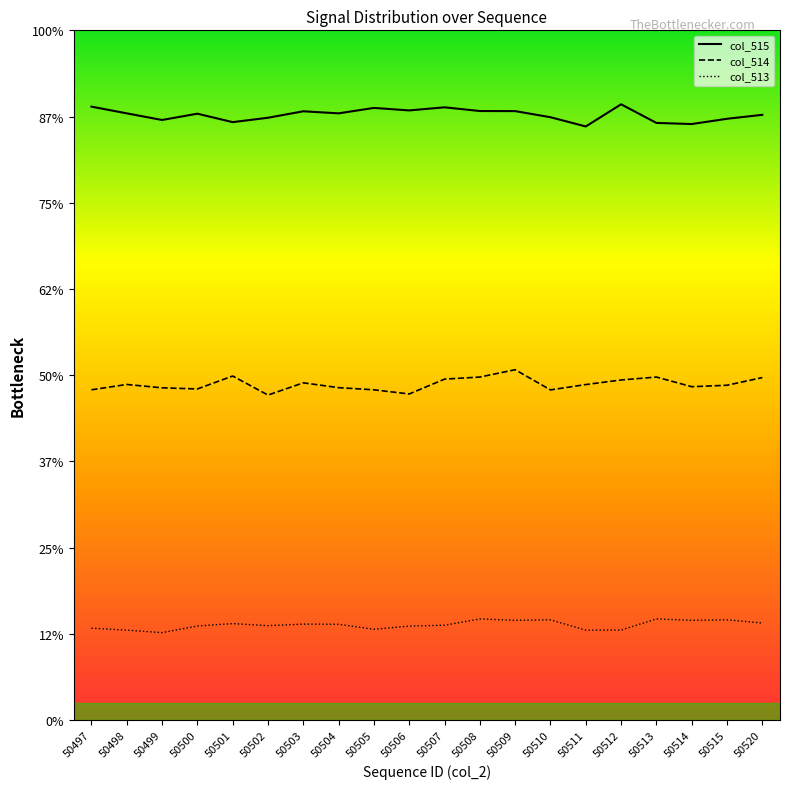

What are all the series names shown in the legend?

col_515, col_514, col_513